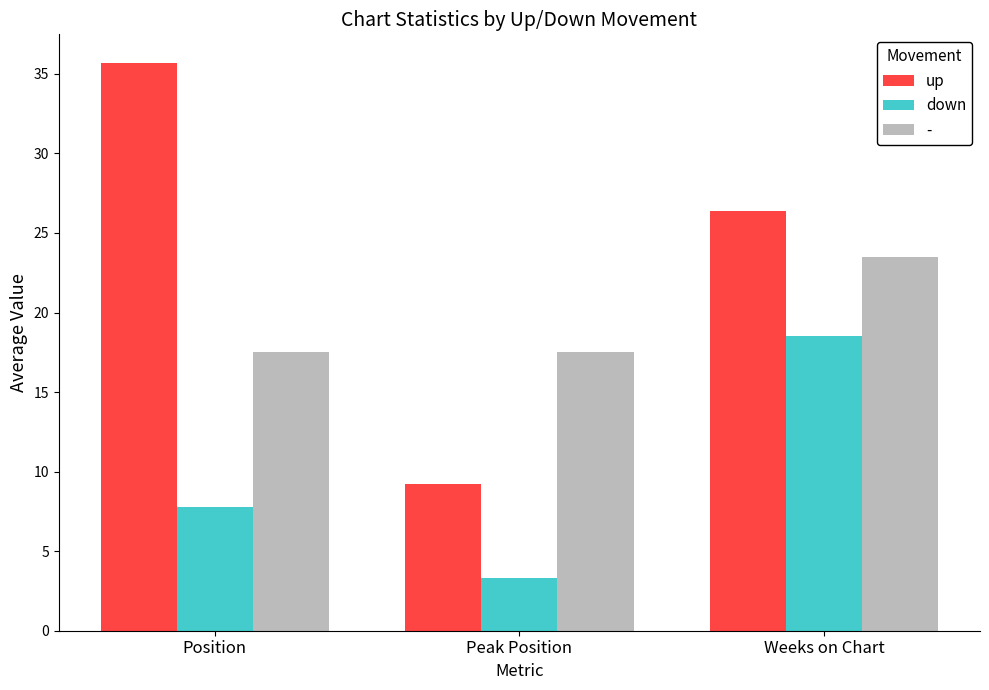

Is it true that down equals 3.3 at Peak Position?

True